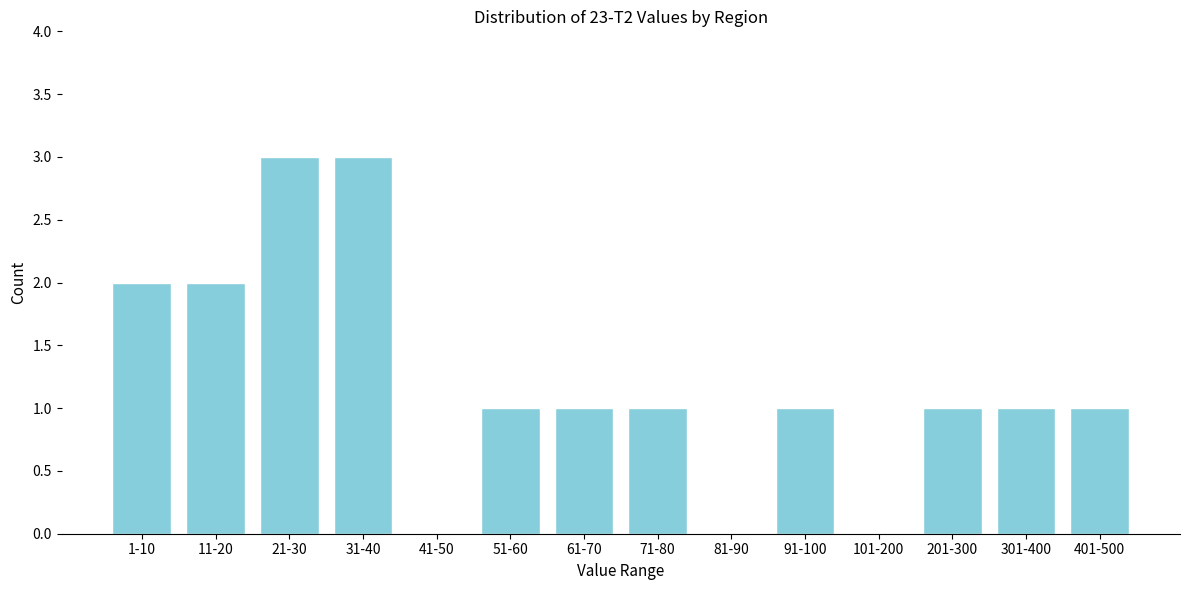

Reading left to right, transcribe all the data shown in this chart.

1-10=2	11-20=2	21-30=3	31-40=3	41-50=0	51-60=1	61-70=1	71-80=1	81-90=0	91-100=1	101-200=0	201-300=1	301-400=1	401-500=1